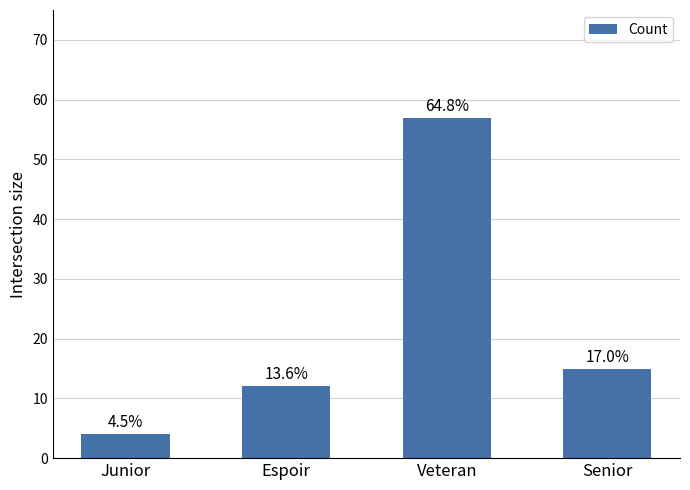

Reading left to right, extract all data points from this chart.

4	12	57	15